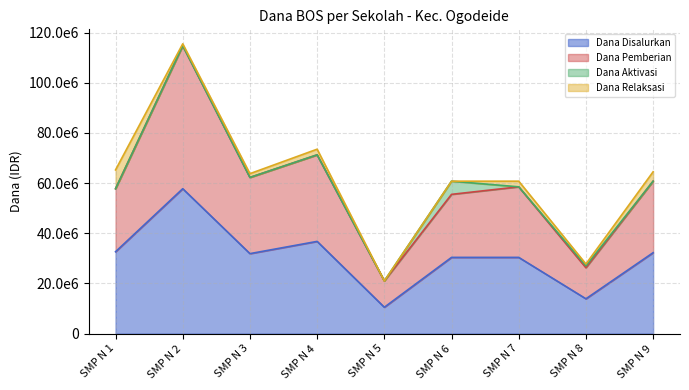

How many interior local valleys does the Dana Disalurkan series have?

3